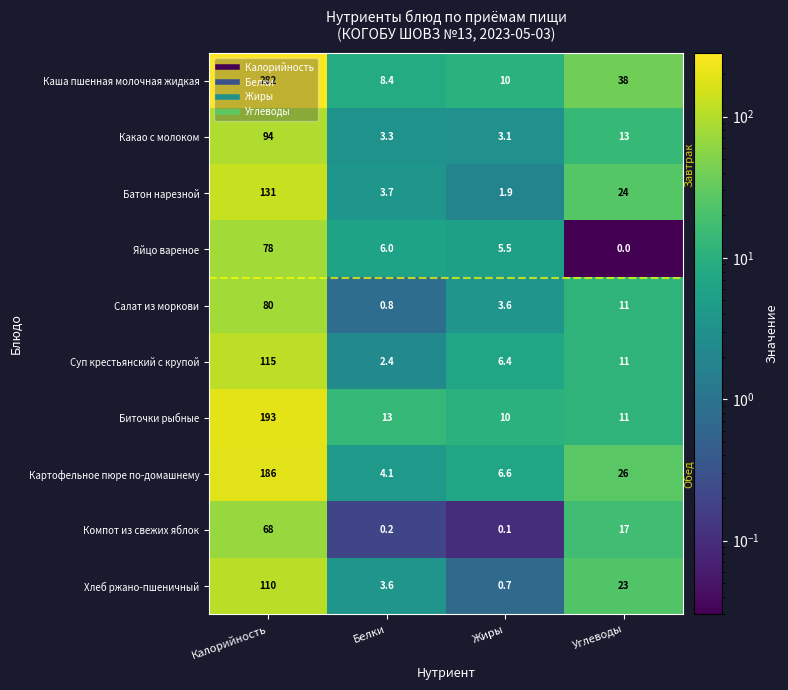

List the labels in order of Какао с молоком value, smallest first.

Жиры, Белки, Углеводы, Калорийность